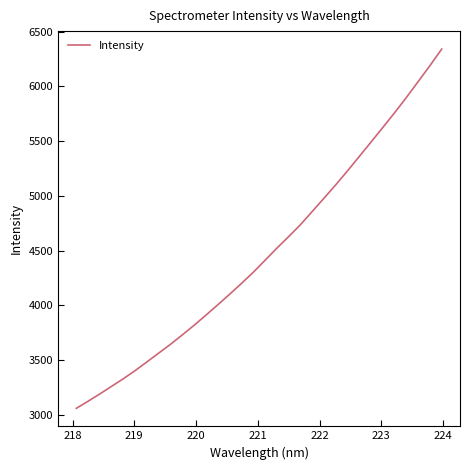

What is the smallest value displayed?

3058.7